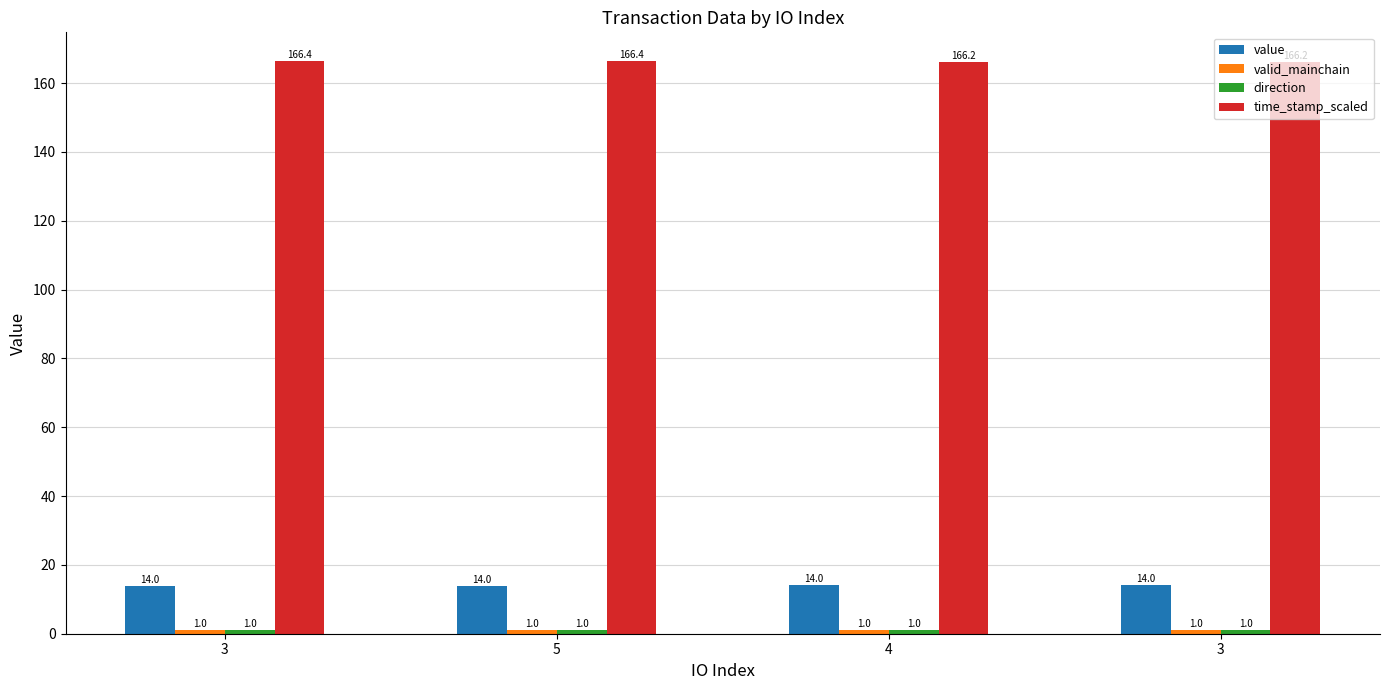

Does the chart contain stacked bars?

No